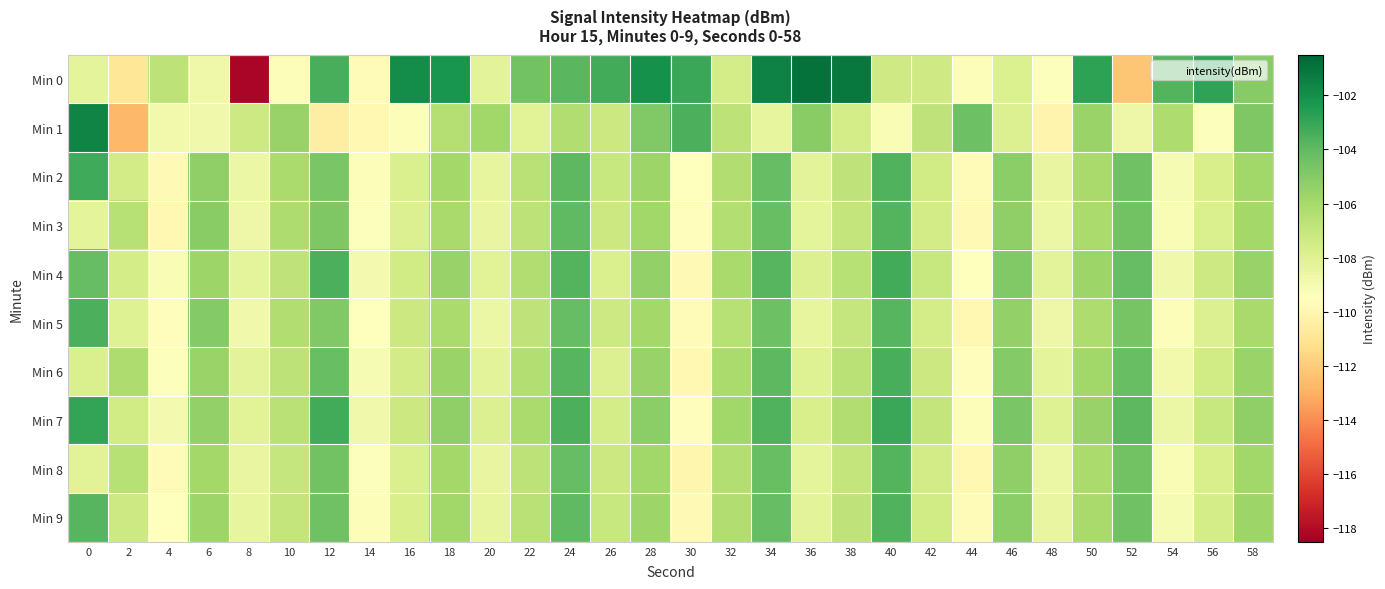

Which category has the lowest value across all series?

8